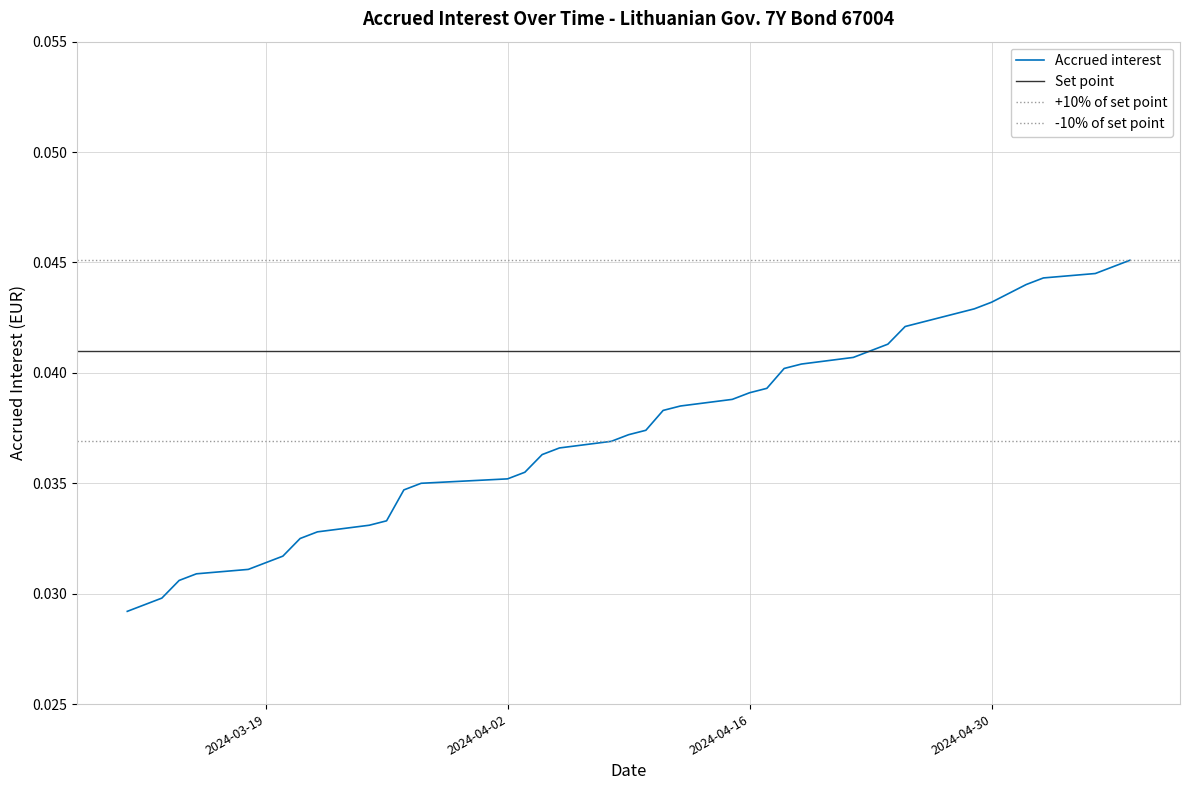

Is this an area chart (filled region under the line)?

No